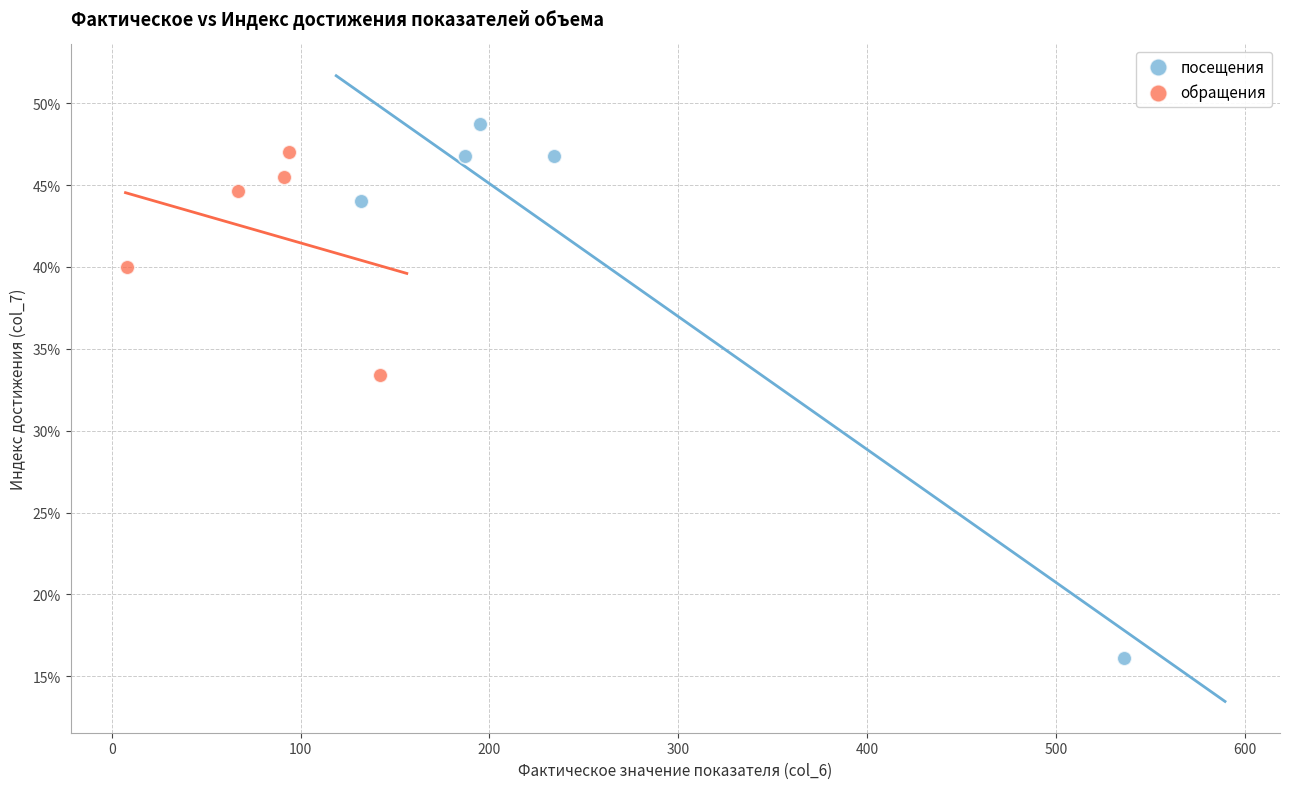

What are all the series names shown in the legend?

посещения, обращения